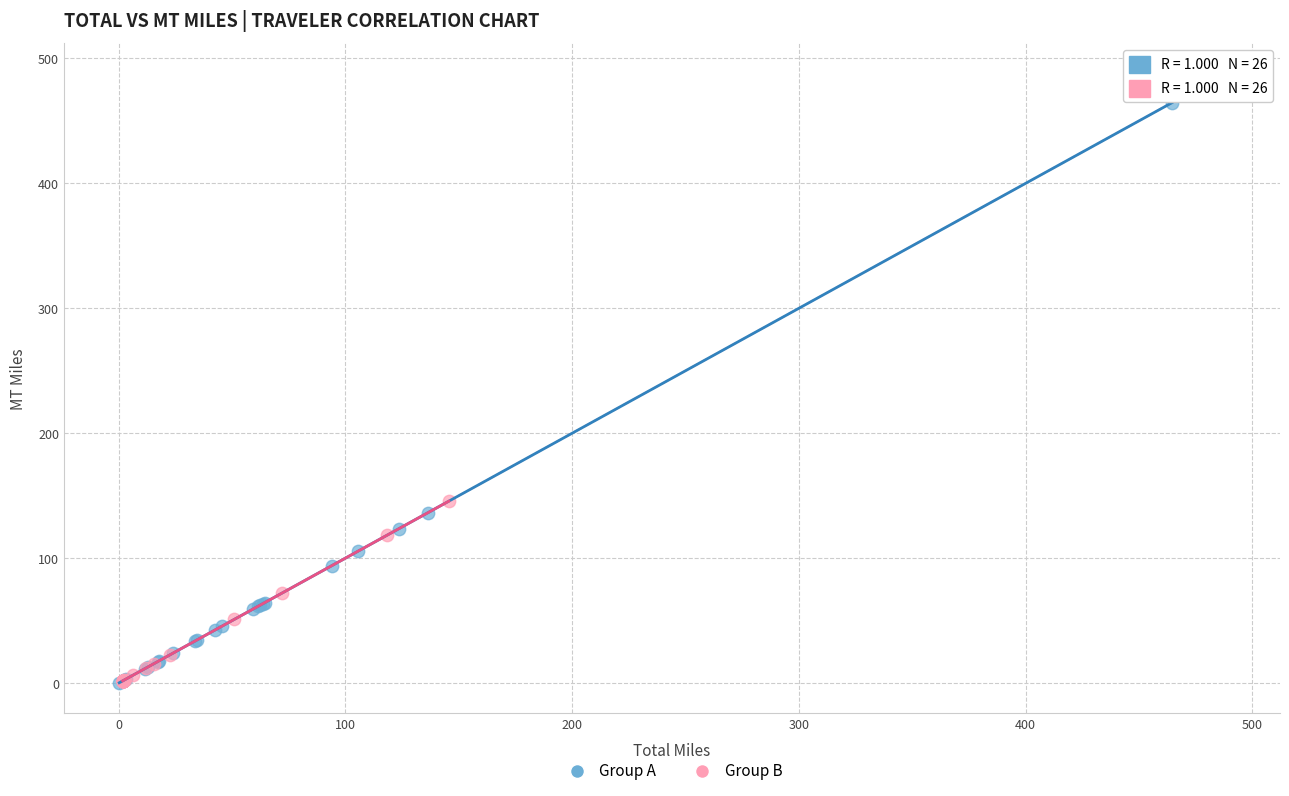

Which series contains the highest Y value?

Group A